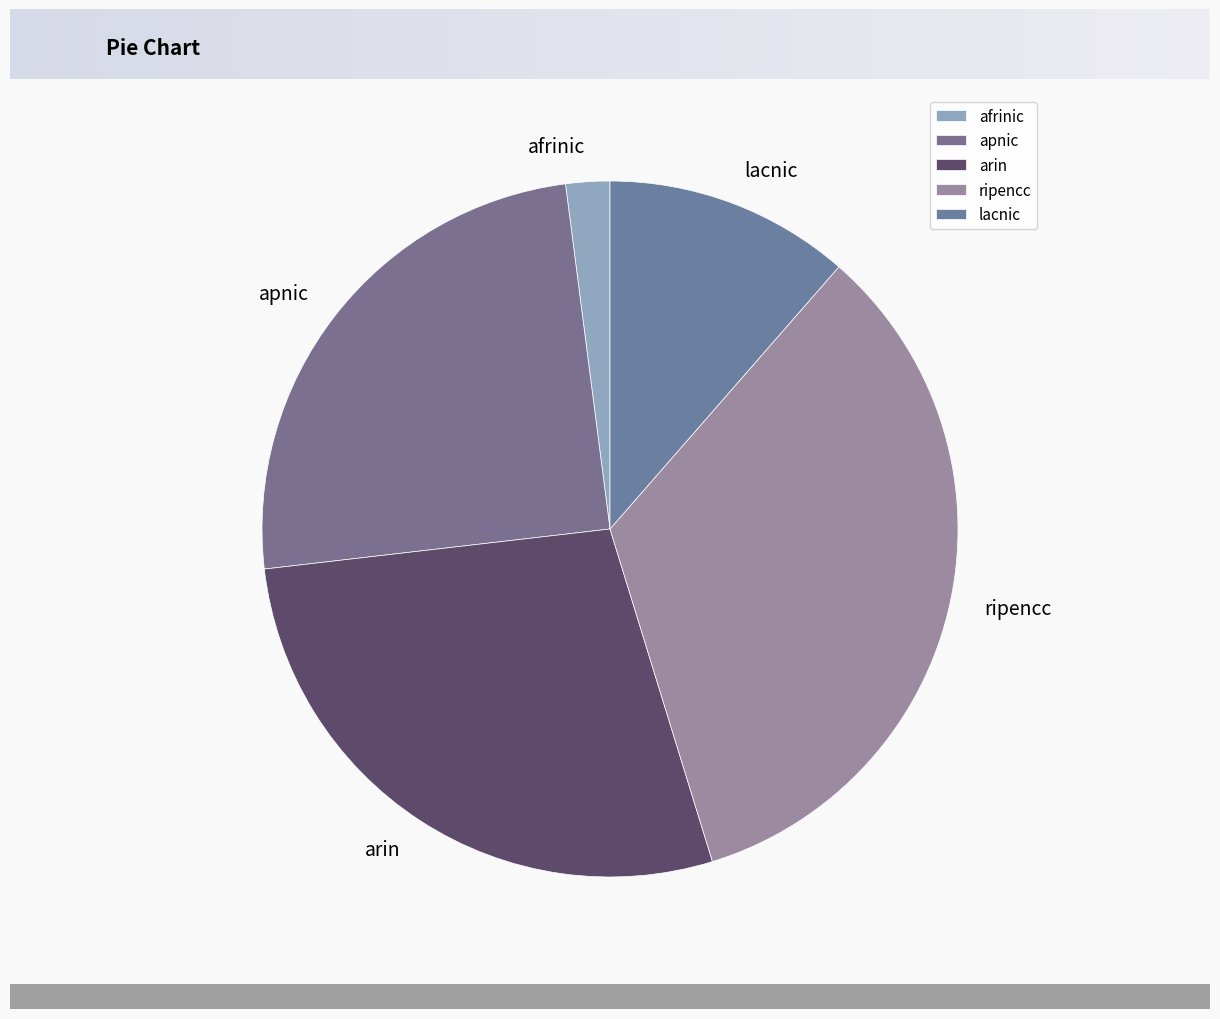

Combined, do afrinic and apnic account for over 50%?

No